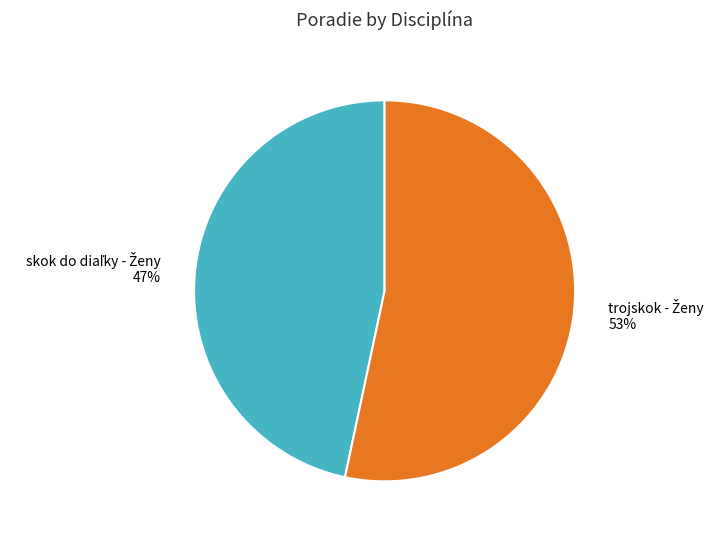

Does any single category account for the majority?

Yes